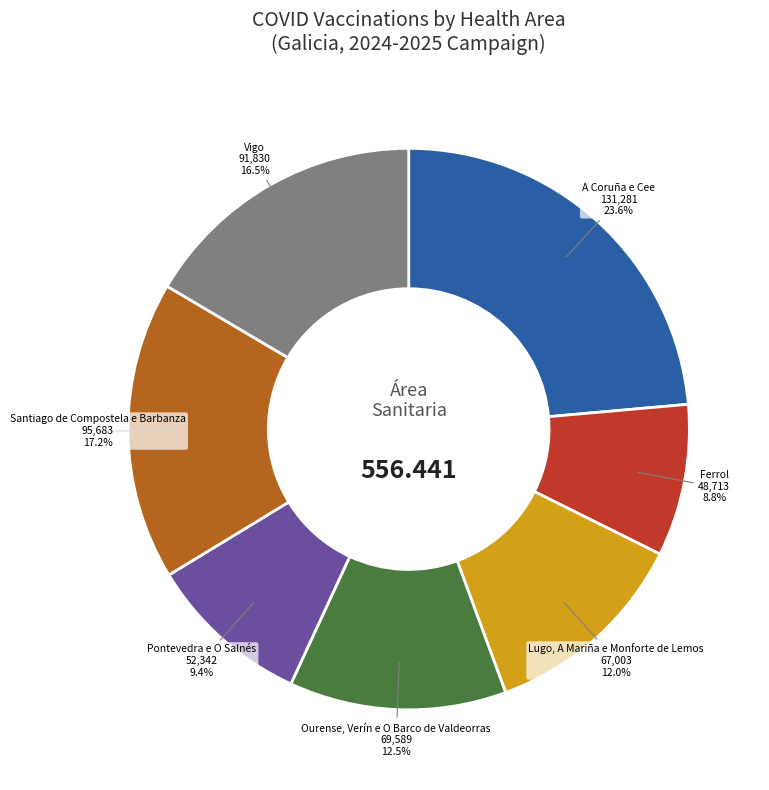

Is there a majority slice in this chart?

No